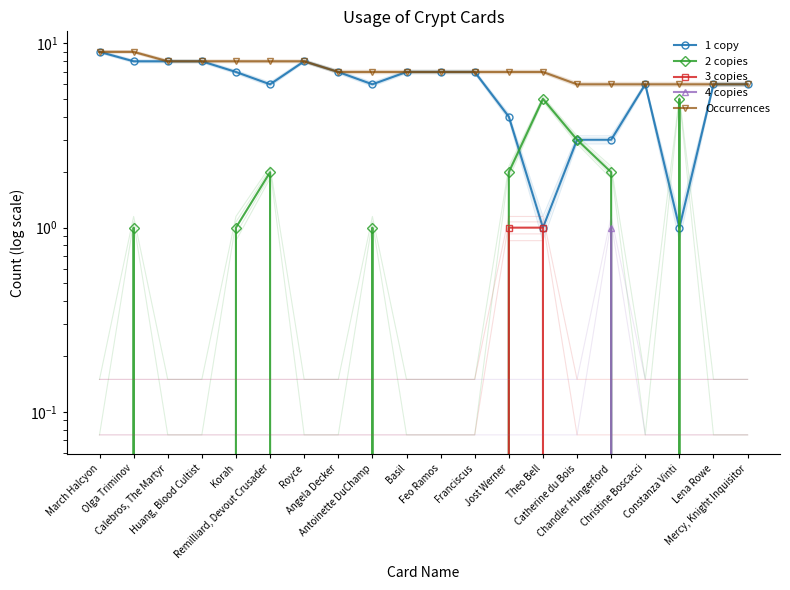

What is the total value across all series at Huang, Blood Cultist?

16